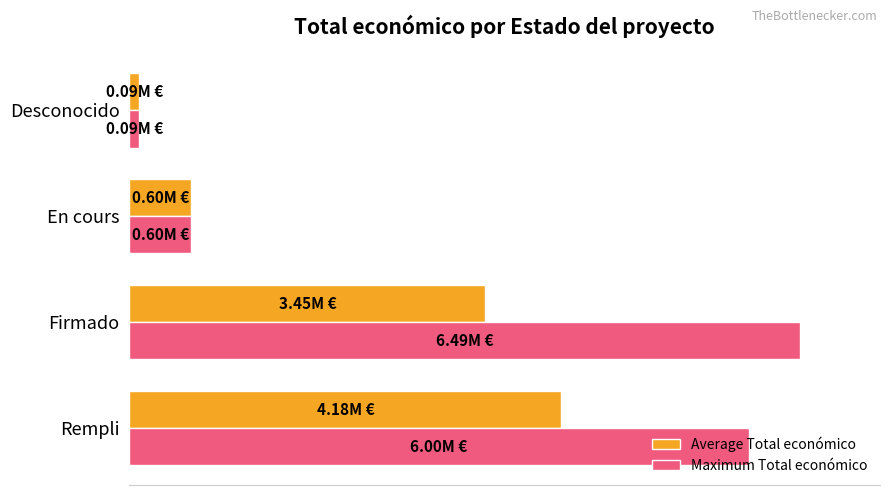

List the series in order of their overall mean, lowest first.

Average Total económico, Maximum Total económico